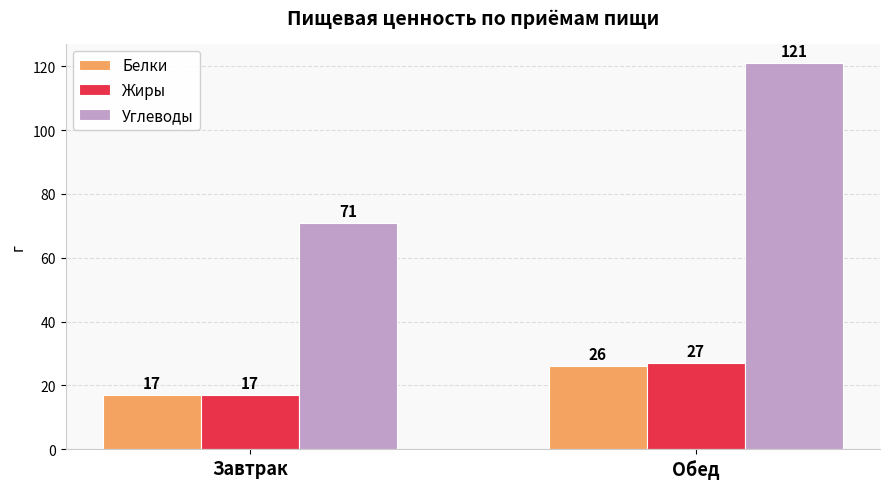

What is the approximate value of Жиры at Обед, to the nearest 10?

30